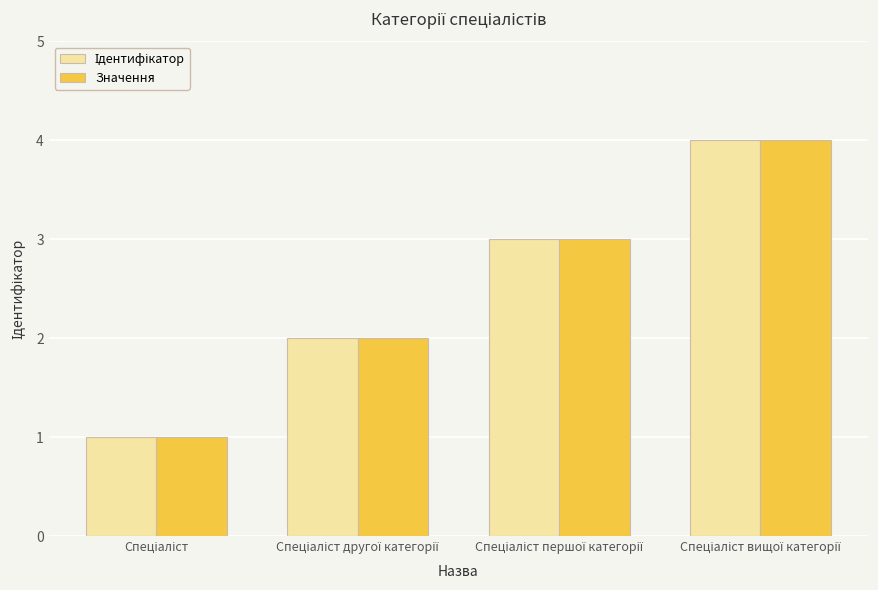

What is the maximum value shown in the chart?

4